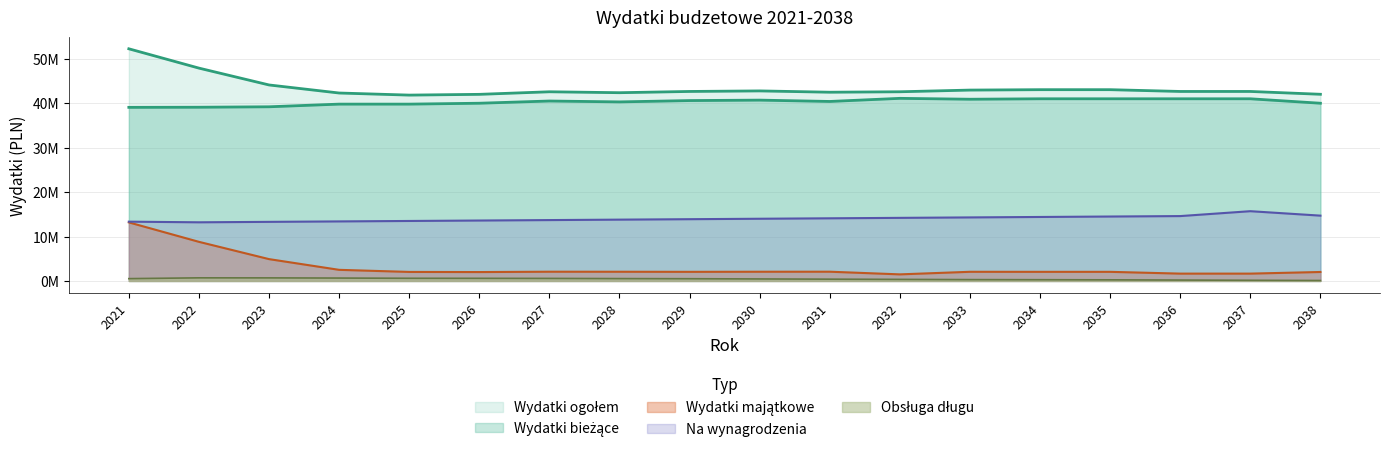

What are all the series names shown in the legend?

Wydatki biezace, Wydatki majatkowe, Wydatki ogolem, na wynagrodzenia, obsLuga dLugu